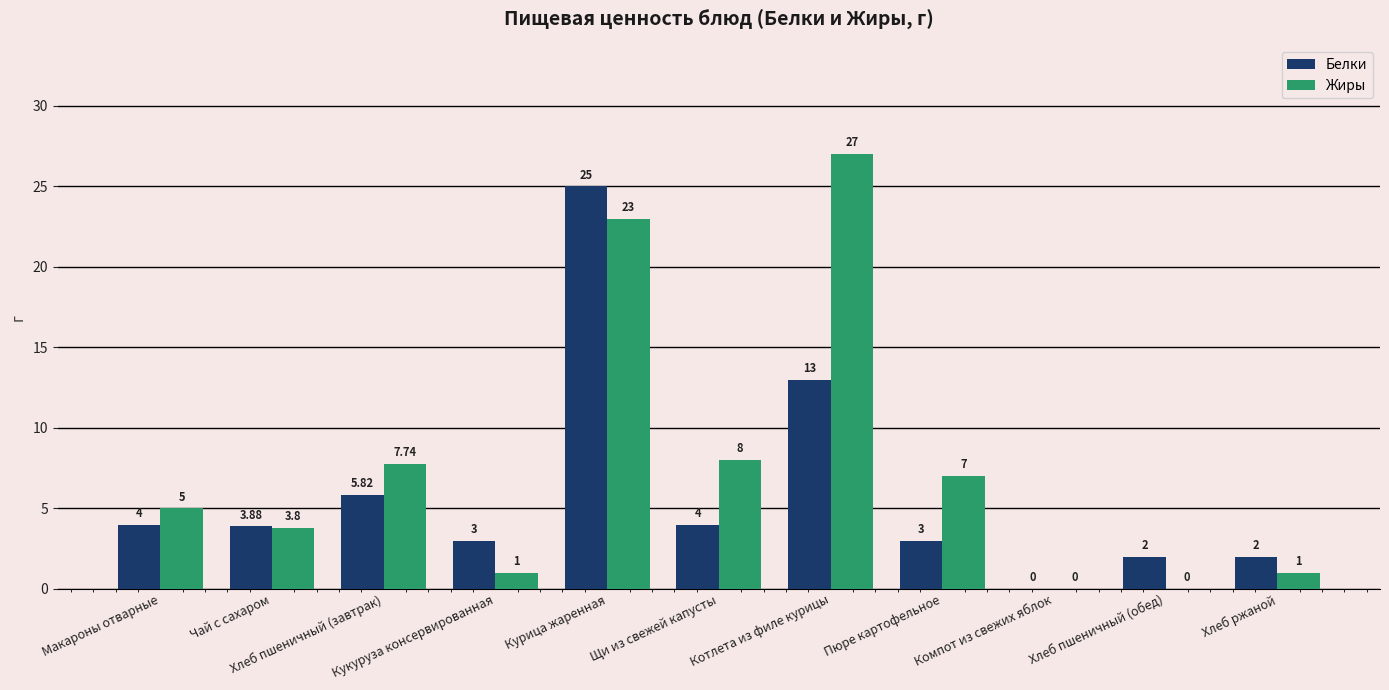

Is the value of Жиры at Чай с сахаром greater than the value of Белки at Котлета из филе курицы?

No